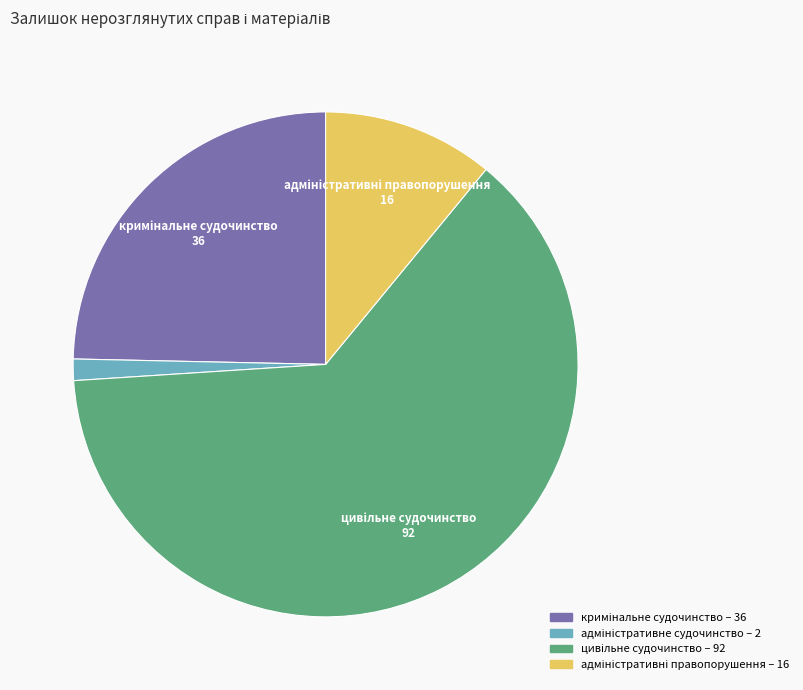

Is there a majority slice in this chart?

Yes